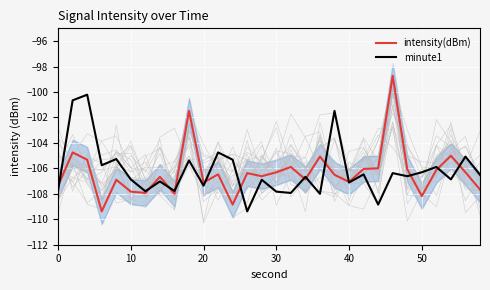

What are all the series names shown in the legend?

intensity(dBm), minute1